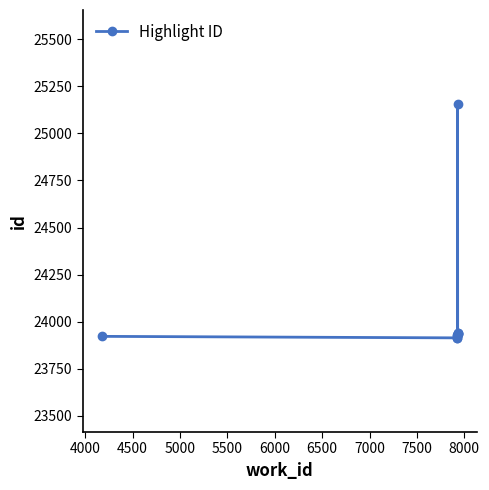

What is the difference between the maximum and minimum values?

1241